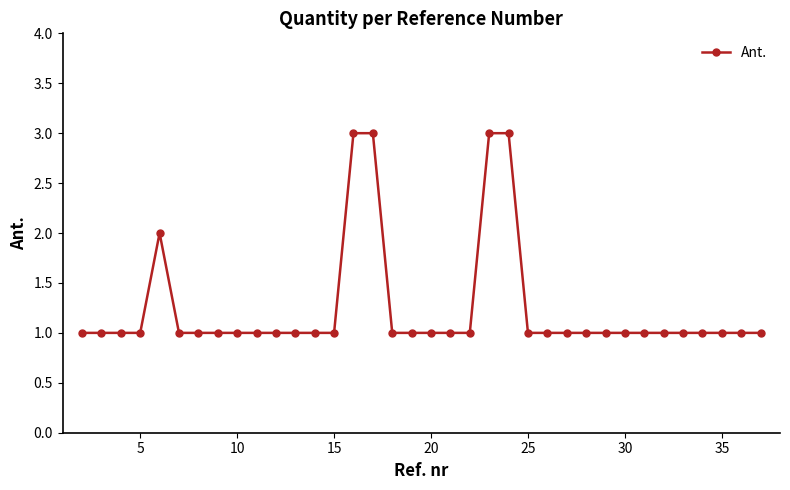

What is the value of the 12th point from the left?

1